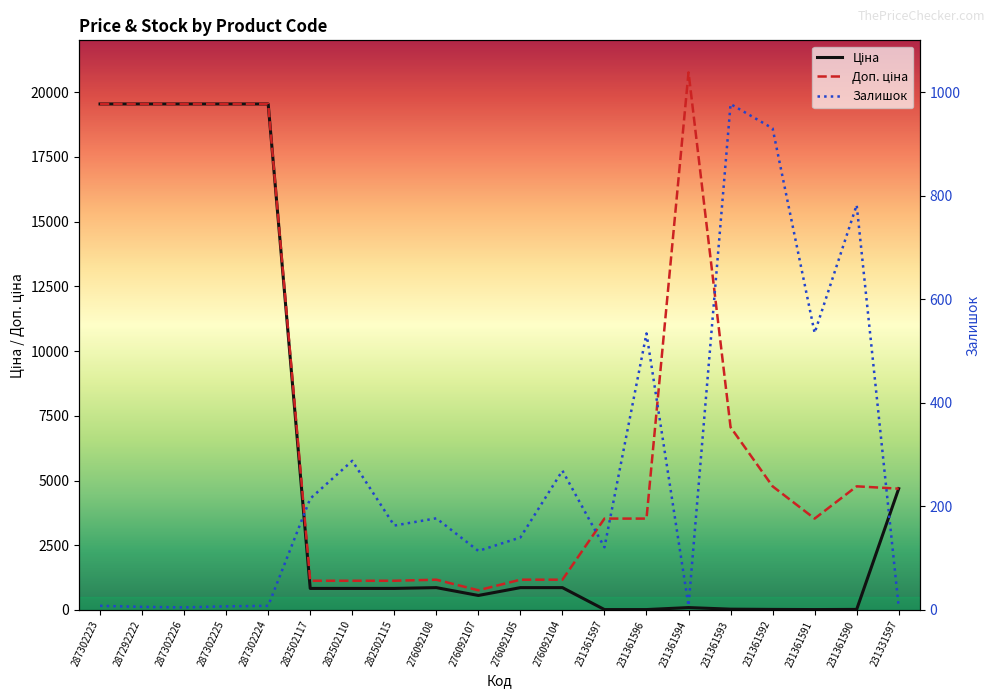

What is the sum of the Доп. ціна values at 287292222 and 231361597?

23071.7